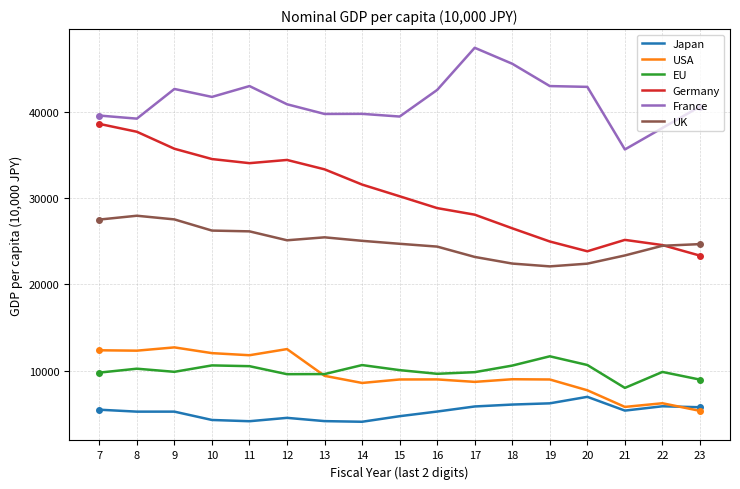

Which series ends up on top after the final intersection of USA and Japan?

Japan